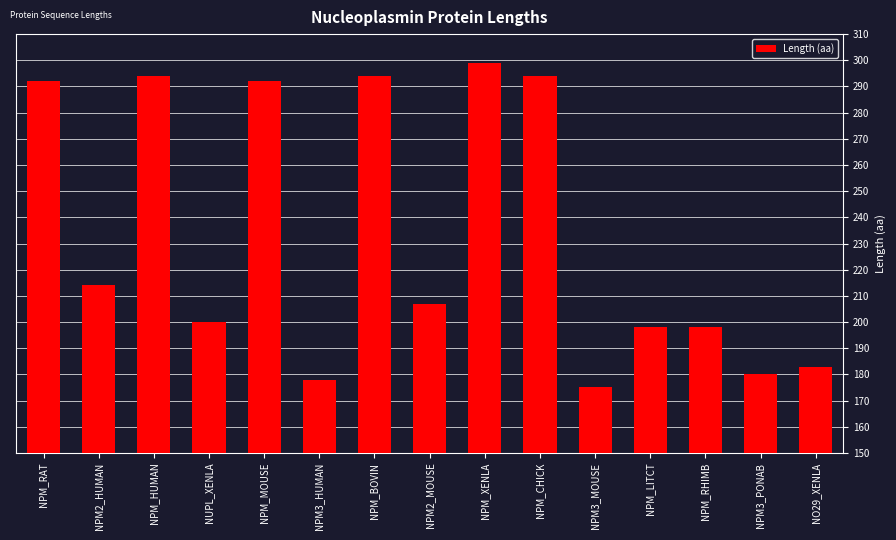

True or false: the data shows 55 at NPM3_MOUSE.

False